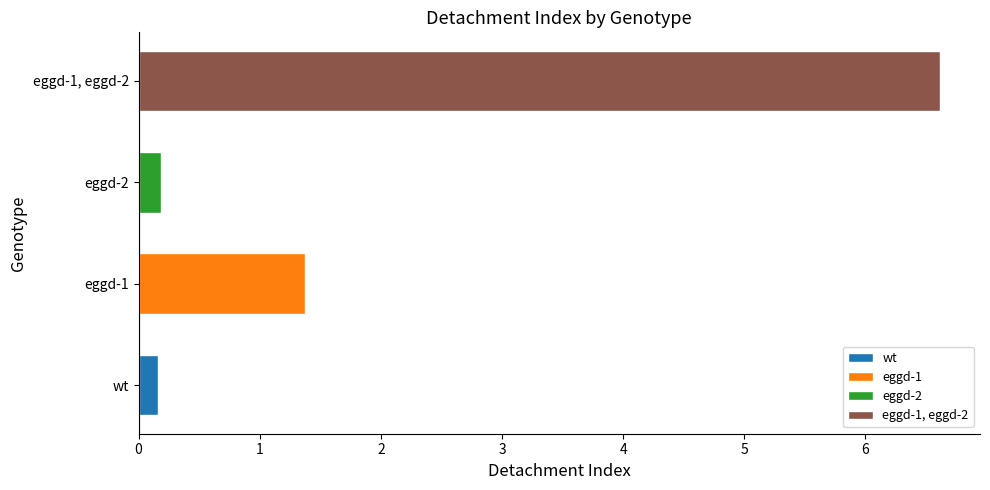

How many bars are there in total?

4